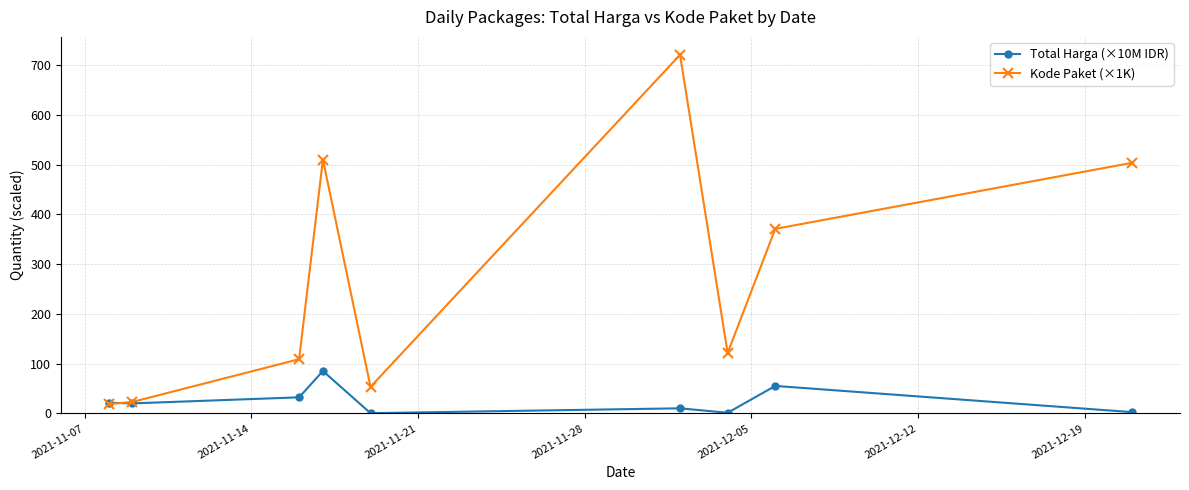

At how many categories does at least one series exceed 361?

4